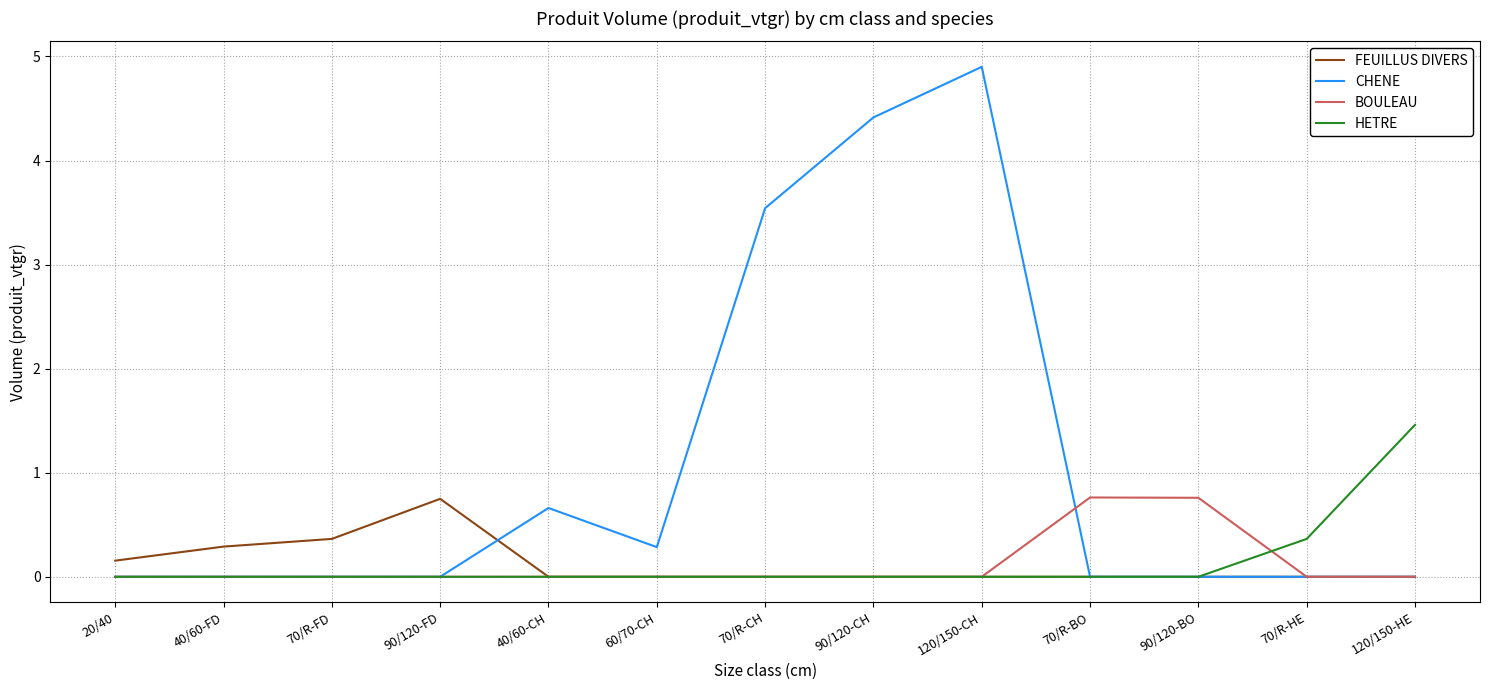

True or false: FEUILLUS DIVERS has a value of -0.4 at 120/150-HE.

False